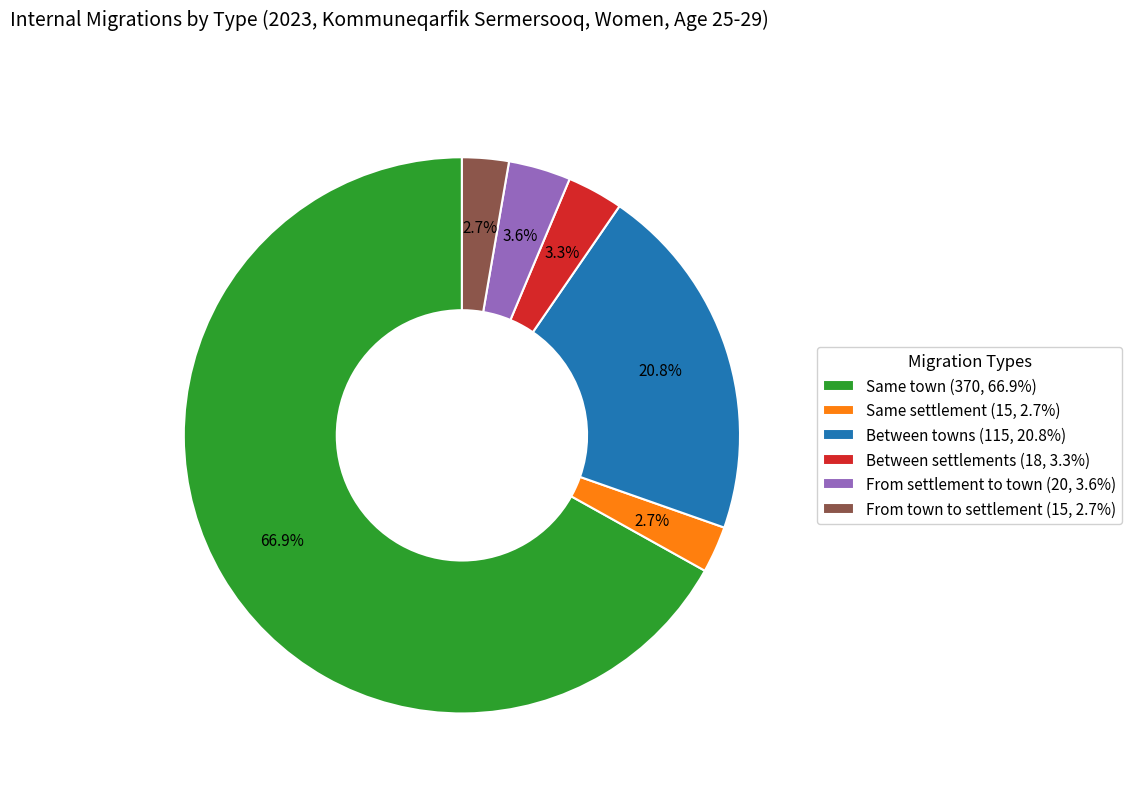

To the nearest percent, what is the combined percentage of From settlement to town and Between settlements?

7%